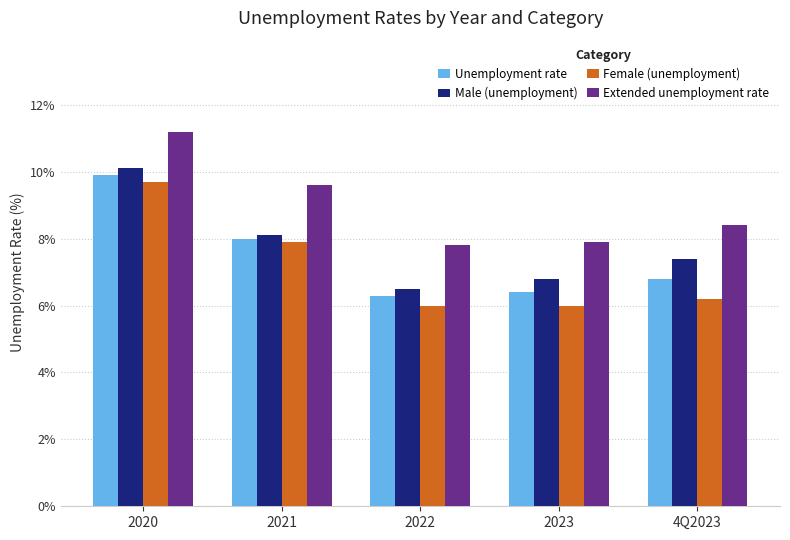

Reading left to right, extract all data points from this chart.

Unemployment rate: 2020=9.9	2021=8.0	2022=6.3	2023=6.4	4Q2023=6.8
Male (unemployment): 2020=10.1	2021=8.1	2022=6.5	2023=6.8	4Q2023=7.4
Female (unemployment): 2020=9.7	2021=7.9	2022=6.0	2023=6.0	4Q2023=6.2
Extended unemployment rate: 2020=11.2	2021=9.6	2022=7.8	2023=7.9	4Q2023=8.4